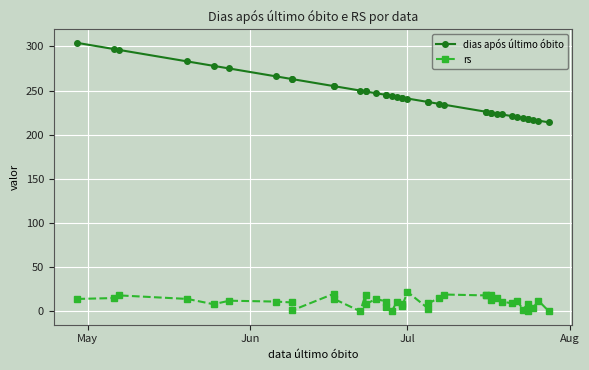

Count the number of data series in this chart.

2